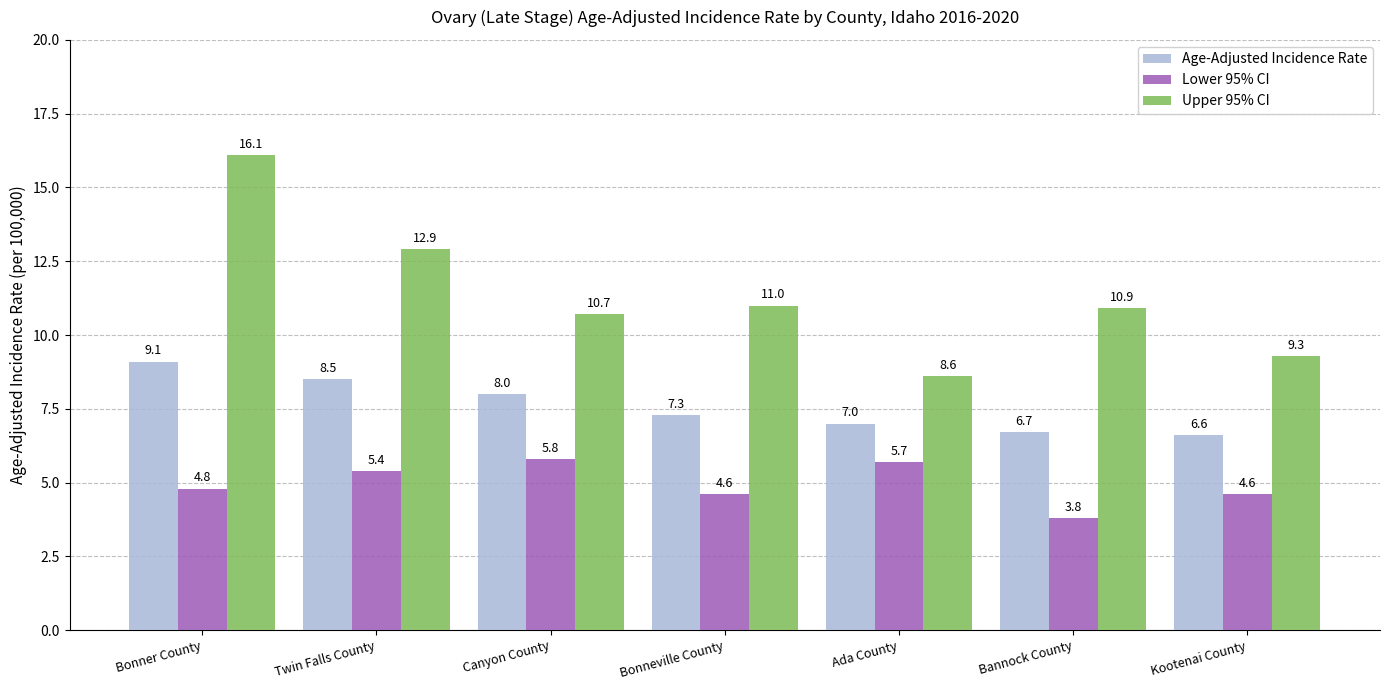

At which label is Upper 95% CI closest to 12?

Twin Falls County